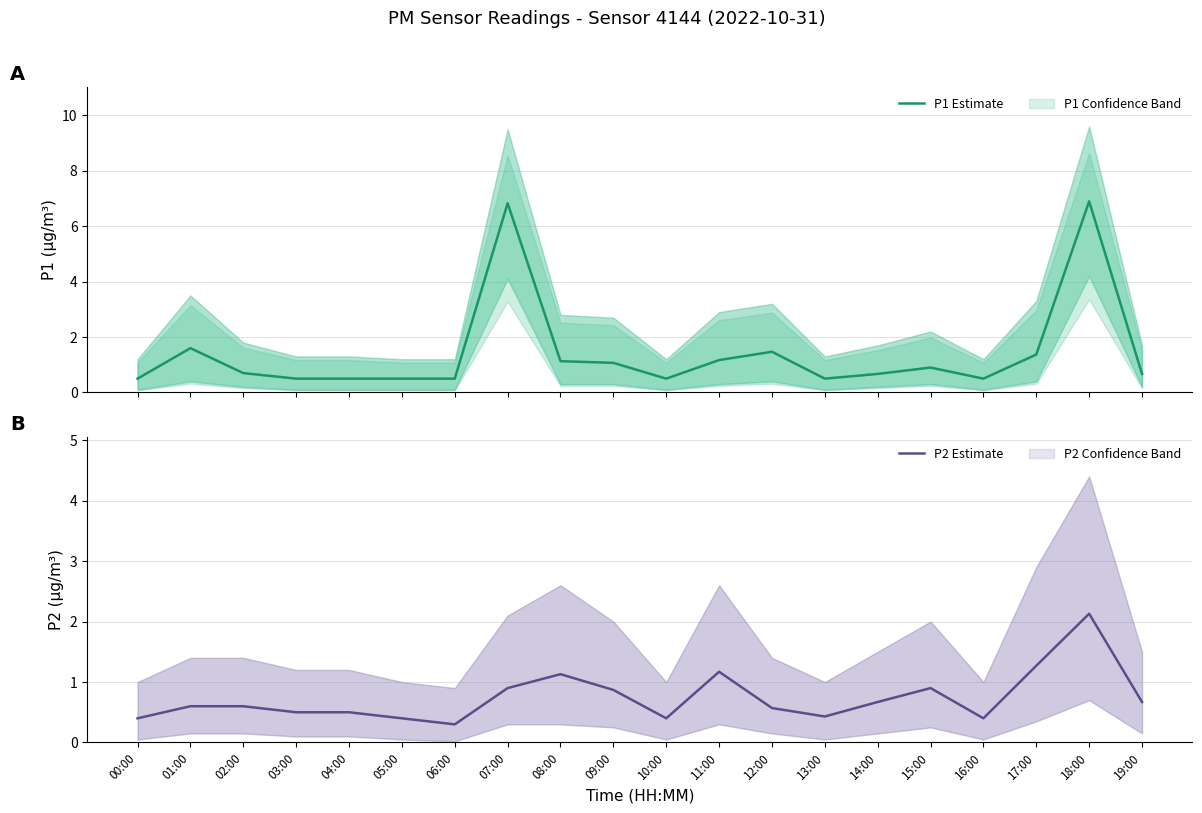

Reading left to right, what are all the values shown in this chart?

P1 Estimate: 00:00=0.5	01:00=1.6	02:00=0.7	03:00=0.5	04:00=0.5	05:00=0.5	06:00=0.5	07:00=6.8	08:00=1.1	09:00=1.1	10:00=0.5	11:00=1.2	12:00=1.5	13:00=0.5	14:00=0.7	15:00=0.9	16:00=0.5	17:00=1.4	18:00=6.9	19:00=0.7
P2 Estimate: 00:00=0.4	01:00=0.6	02:00=0.6	03:00=0.5	04:00=0.5	05:00=0.4	06:00=0.3	07:00=0.9	08:00=1.1	09:00=0.9	10:00=0.4	11:00=1.2	12:00=0.6	13:00=0.4	14:00=0.7	15:00=0.9	16:00=0.4	17:00=1.3	18:00=2.1	19:00=0.7